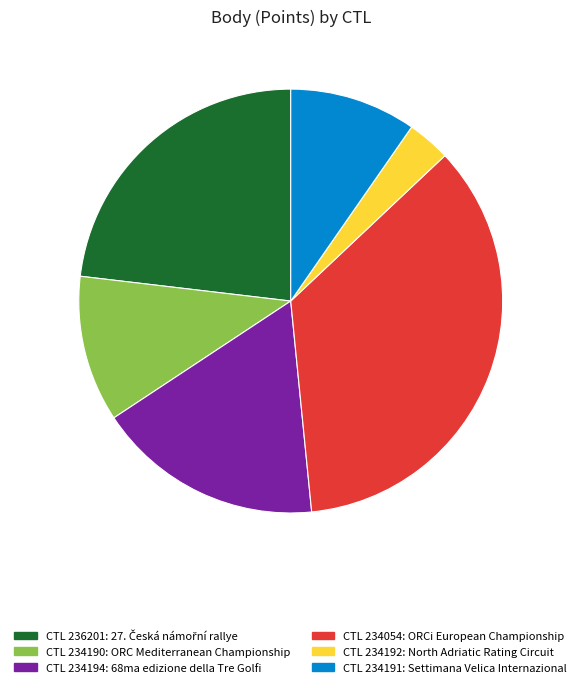

Is there a majority slice in this chart?

No